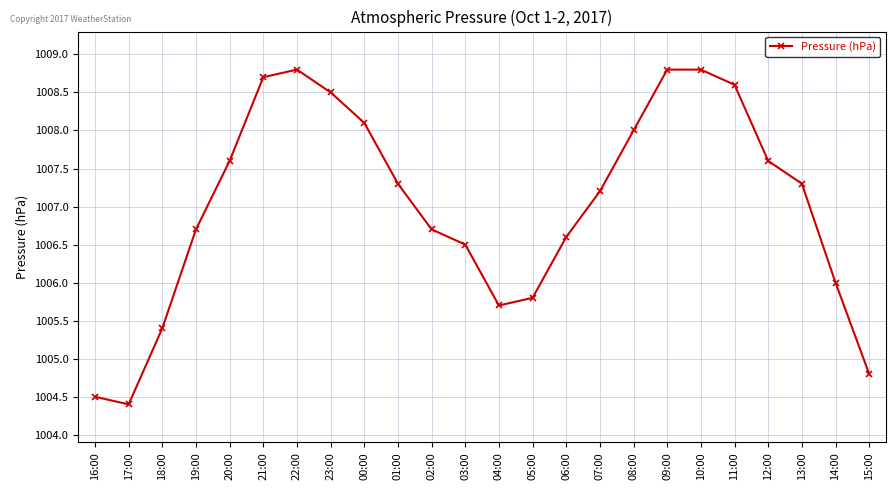

What is the sum of the values at 10:00 and 12:00?

2016.4